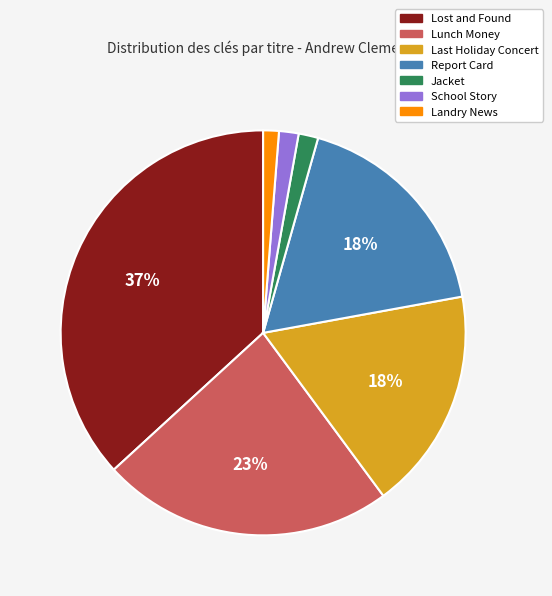

Which slice is the largest?

Lost and Found